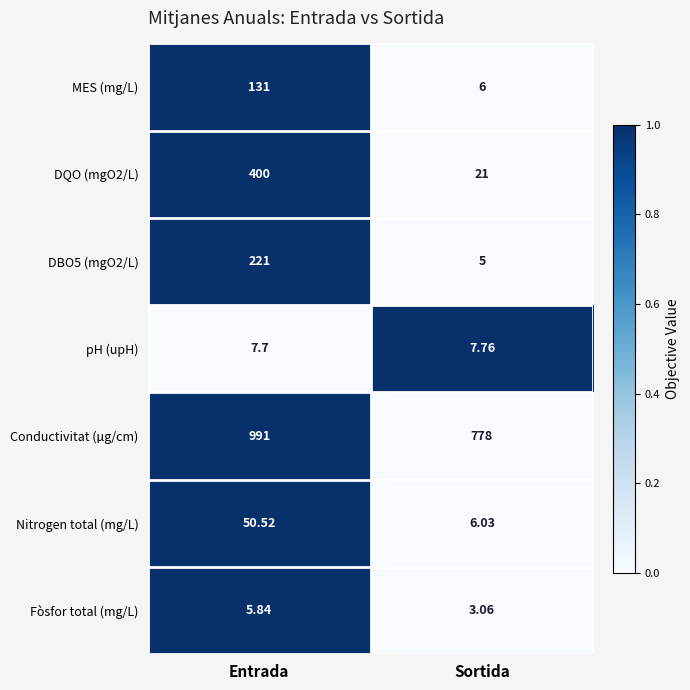

Which series has the largest total across all categories?

Conductivitat (µg/cm)